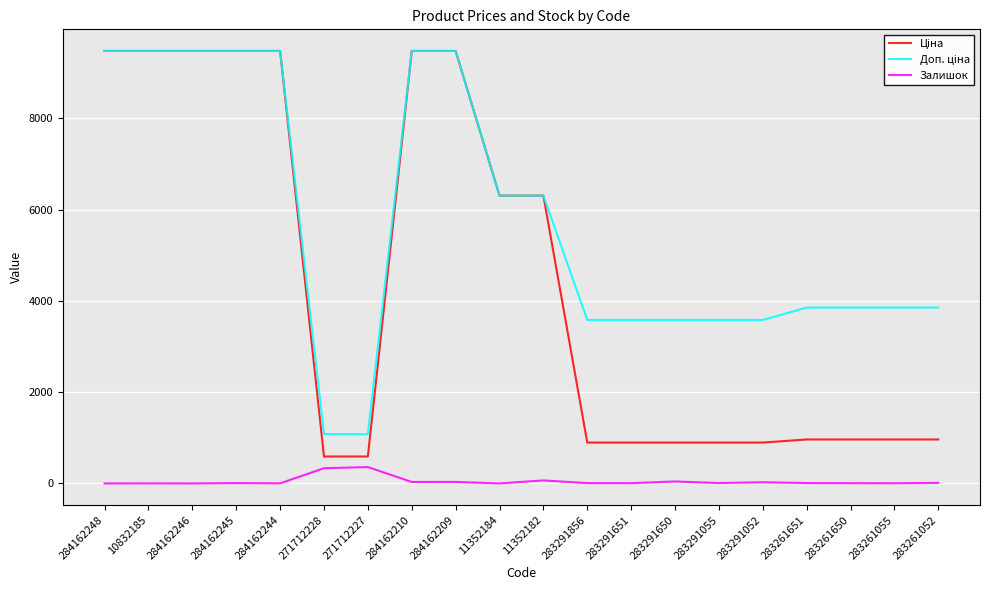

The Залишок series shows 7.0 at 283291856. True or false?

True